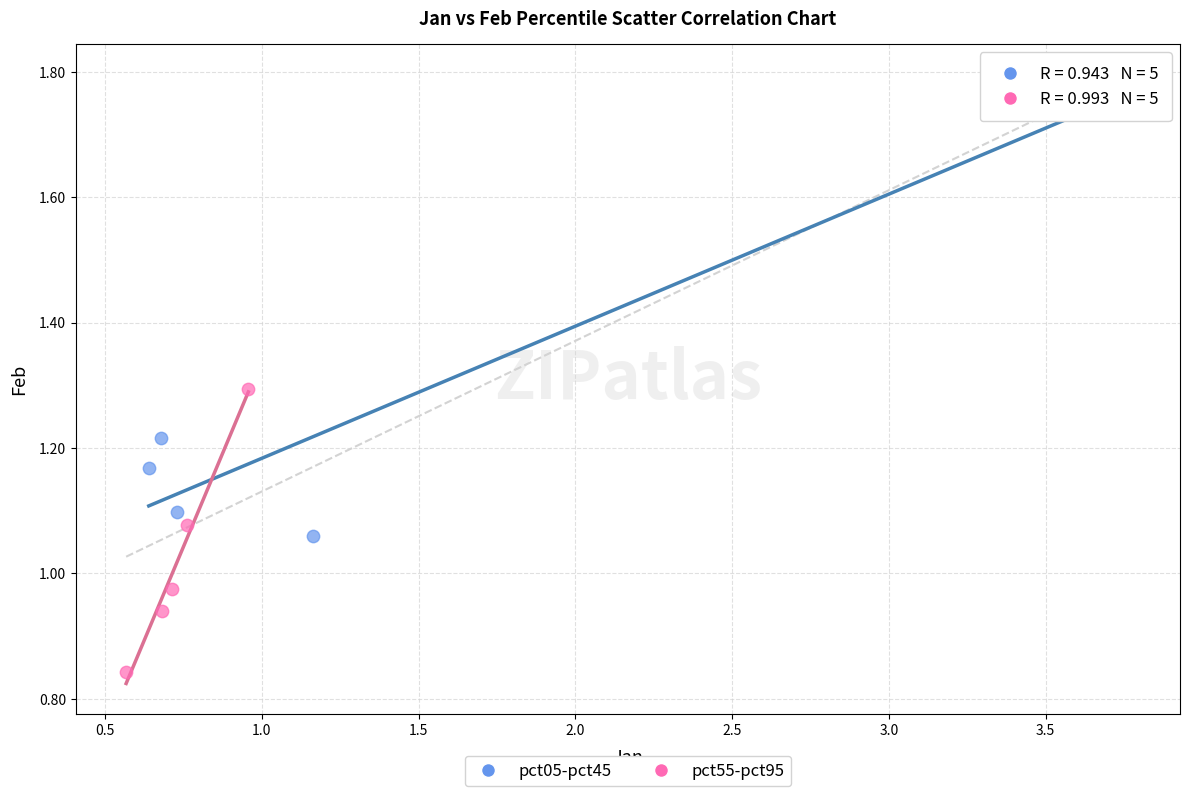

Which series contains the highest Y value?

pct05-pct45